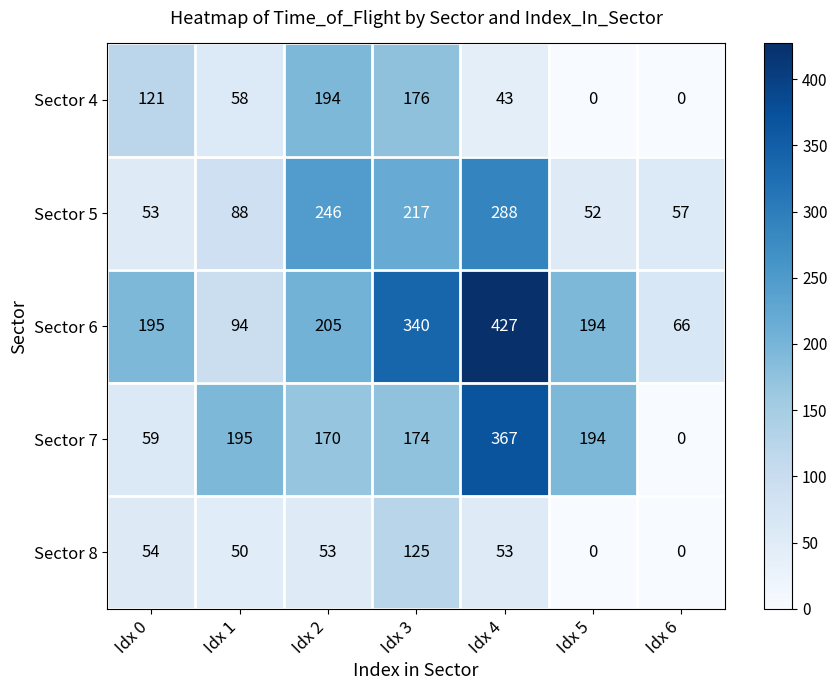

What is the sum of all Sector 5 values?

1001